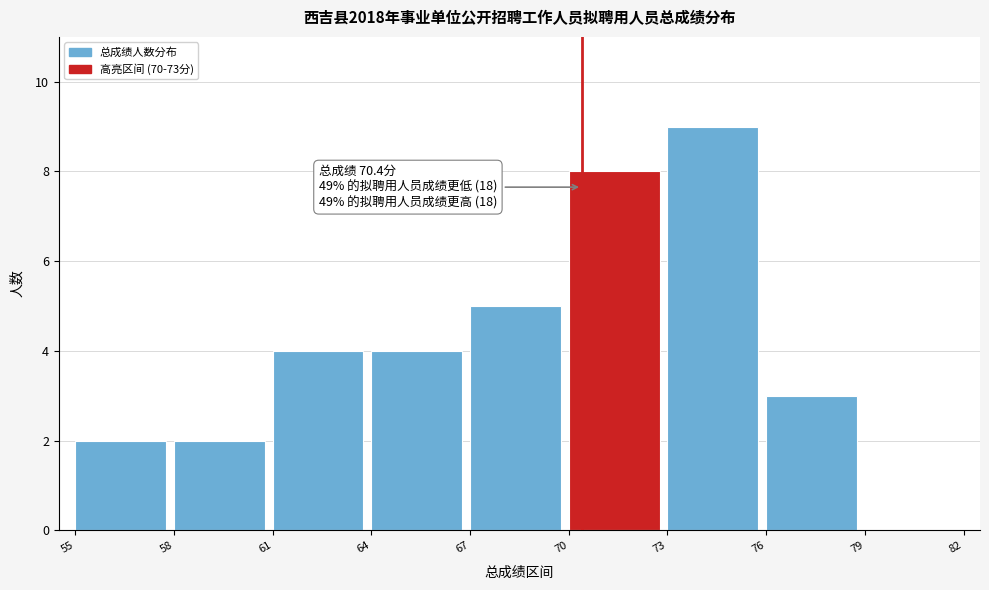

Which range on the x-axis has the tallest bar?

73 to 76